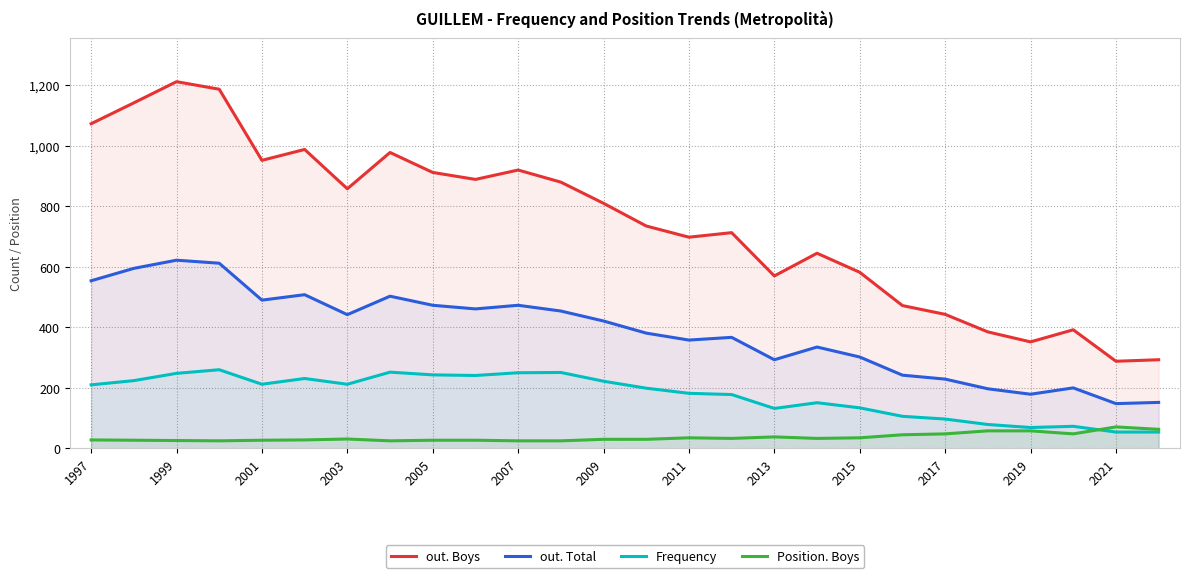

The value of out. Total at 2015 is 138. True or false?

False